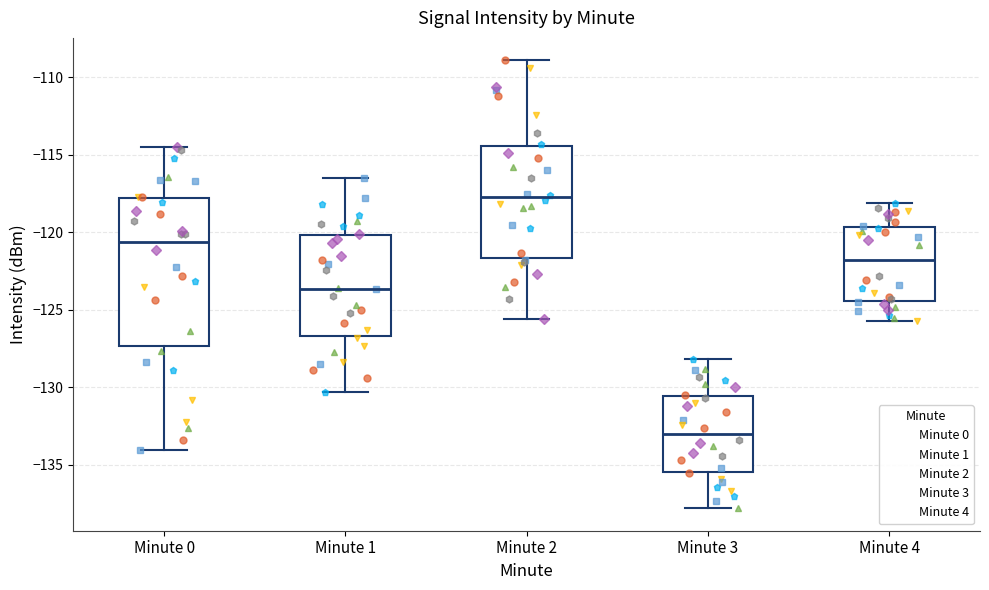

Which box is the tallest, from its lower edge to its upper edge?

Minute 0